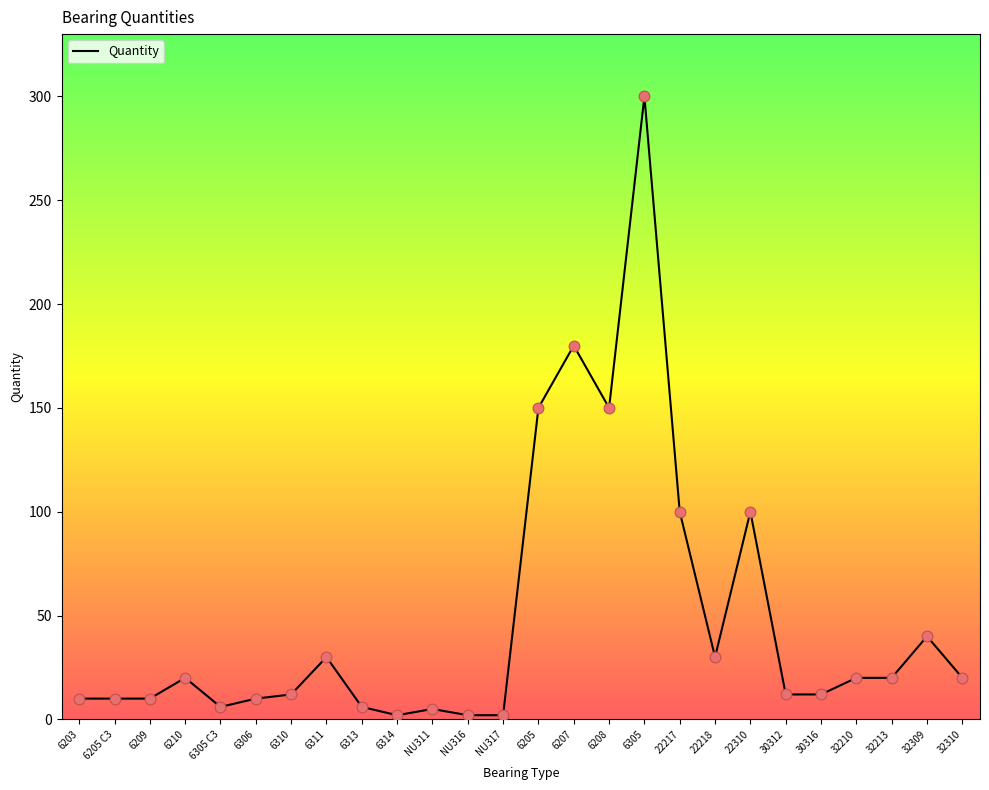

Approximately how many times larger is the value at 32310 compared to 6209?

2.0